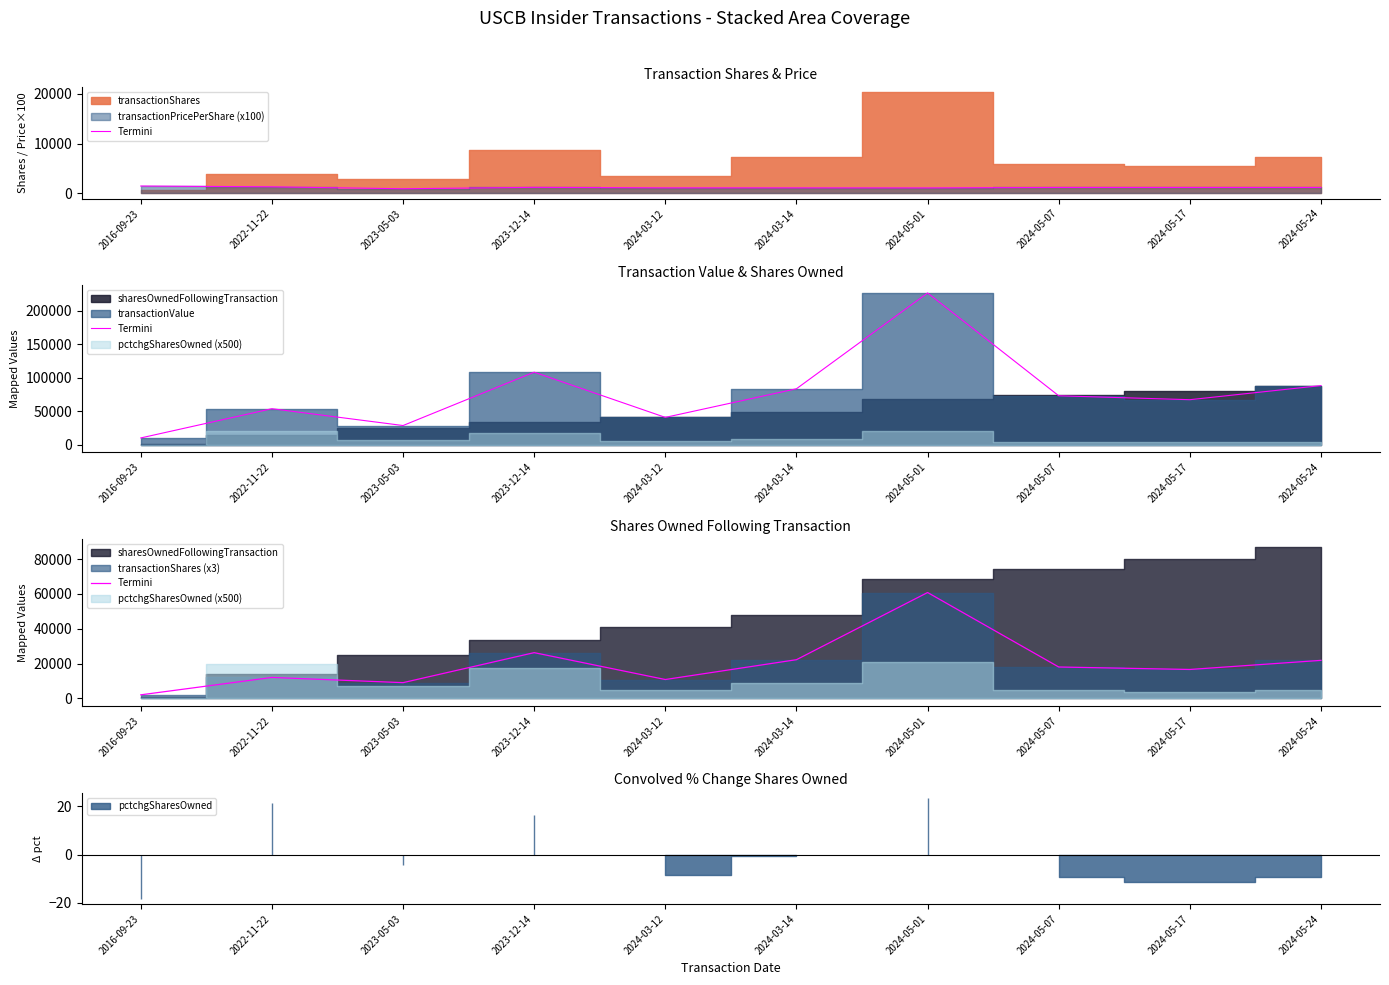

True or false: the data shows 9000 at 2023-05-03.

True